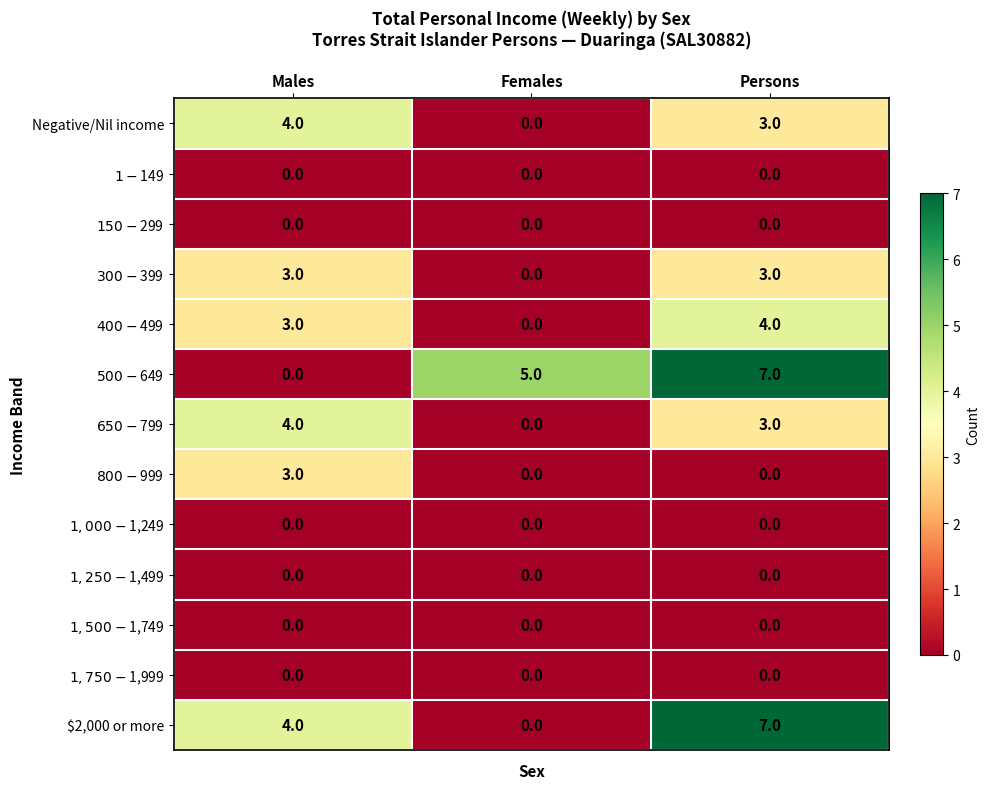

What is the difference between the highest and lowest values at Males?

4